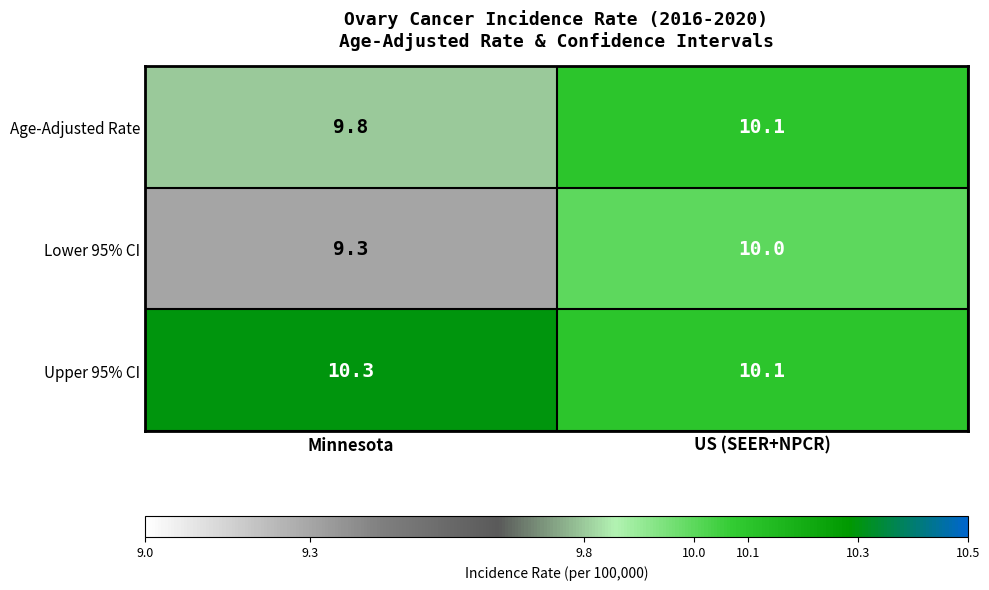

What is the difference between the maximum and minimum values in the Age-Adjusted Rate series?

0.3